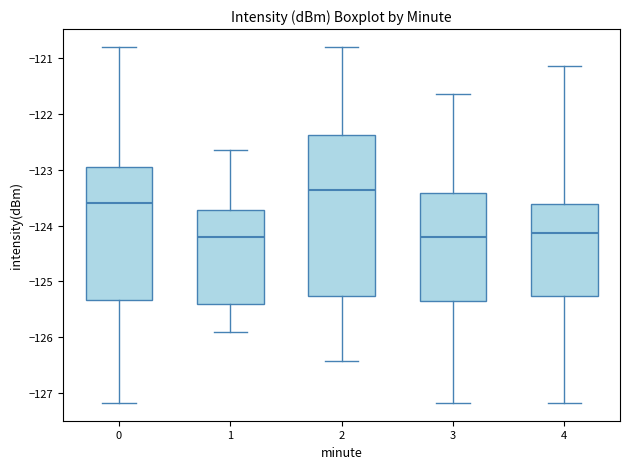

Reading left to right, transcribe this box plot: for each box, give where its median line is, the range the box spans, and where its two whiskers end, as read against the y-axis. The values are not printed on the chart, so give them approximately, as read against the axis.

0: median -123.6, box -125.3 to -122.9, whiskers -127.2 to -120.8
1: median -124.2, box -125.4 to -123.7, whiskers -125.9 to -122.6
2: median -123.4, box -125.3 to -122.4, whiskers -126.4 to -120.8
3: median -124.2, box -125.4 to -123.4, whiskers -127.2 to -121.6
4: median -124.1, box -125.3 to -123.6, whiskers -127.2 to -121.1